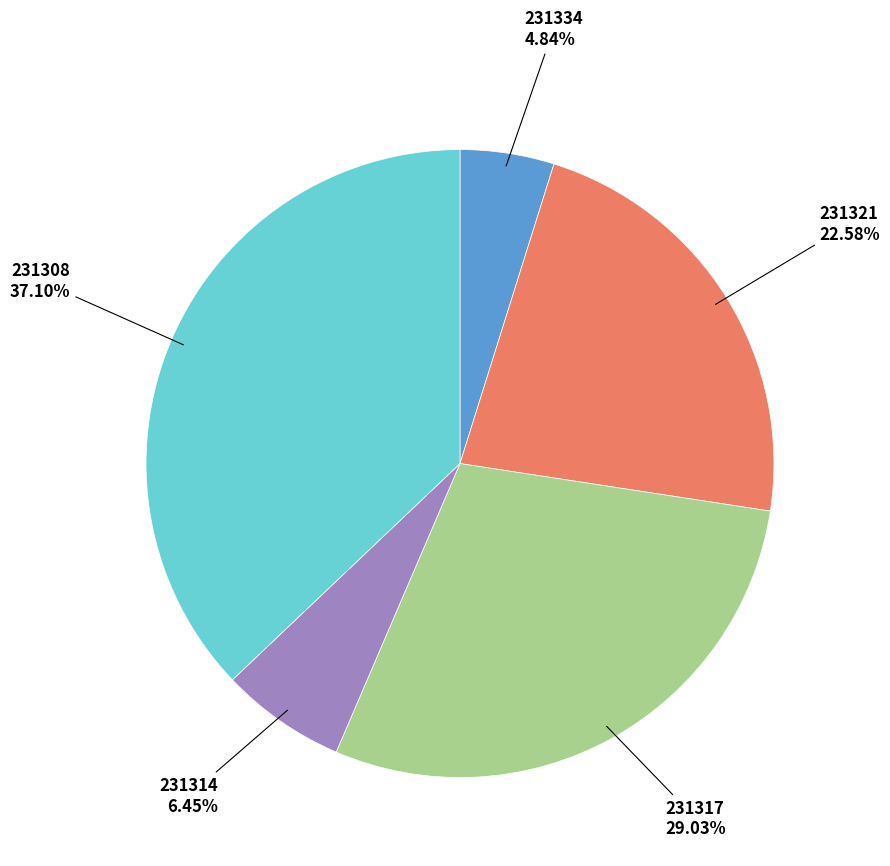

Rank the categories by value from lowest to highest.

231334, 231314, 231321, 231317, 231308